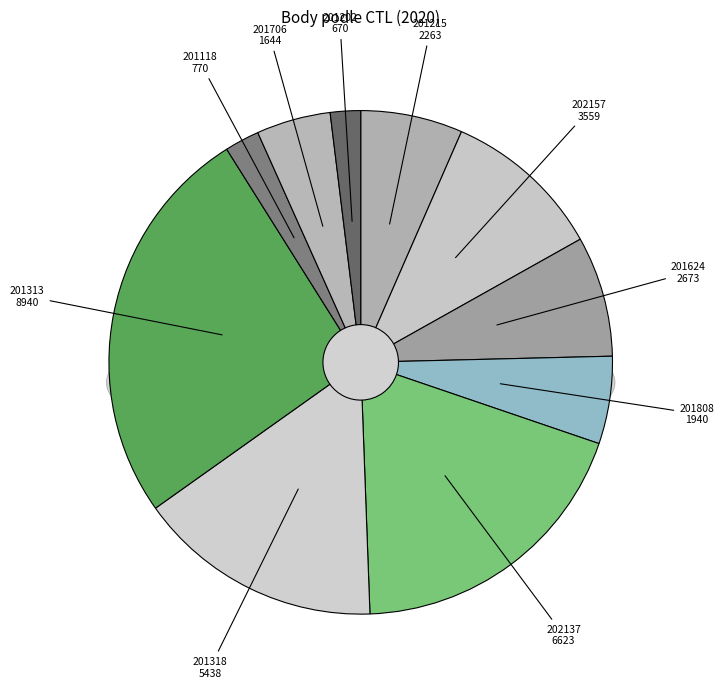

Which category has the biggest portion of the pie?

201313